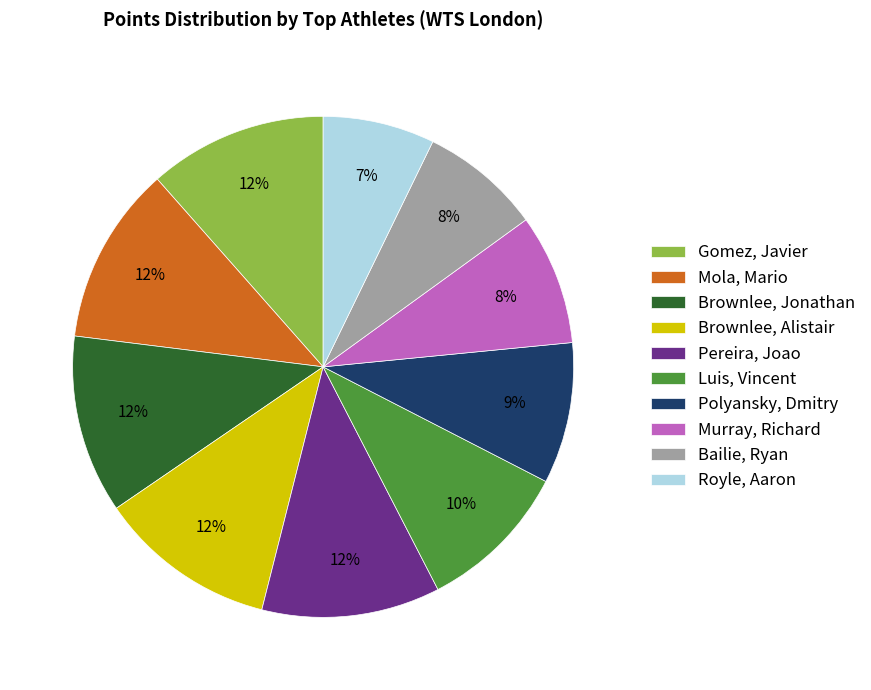

Which slice is the smallest?

Royle, Aaron